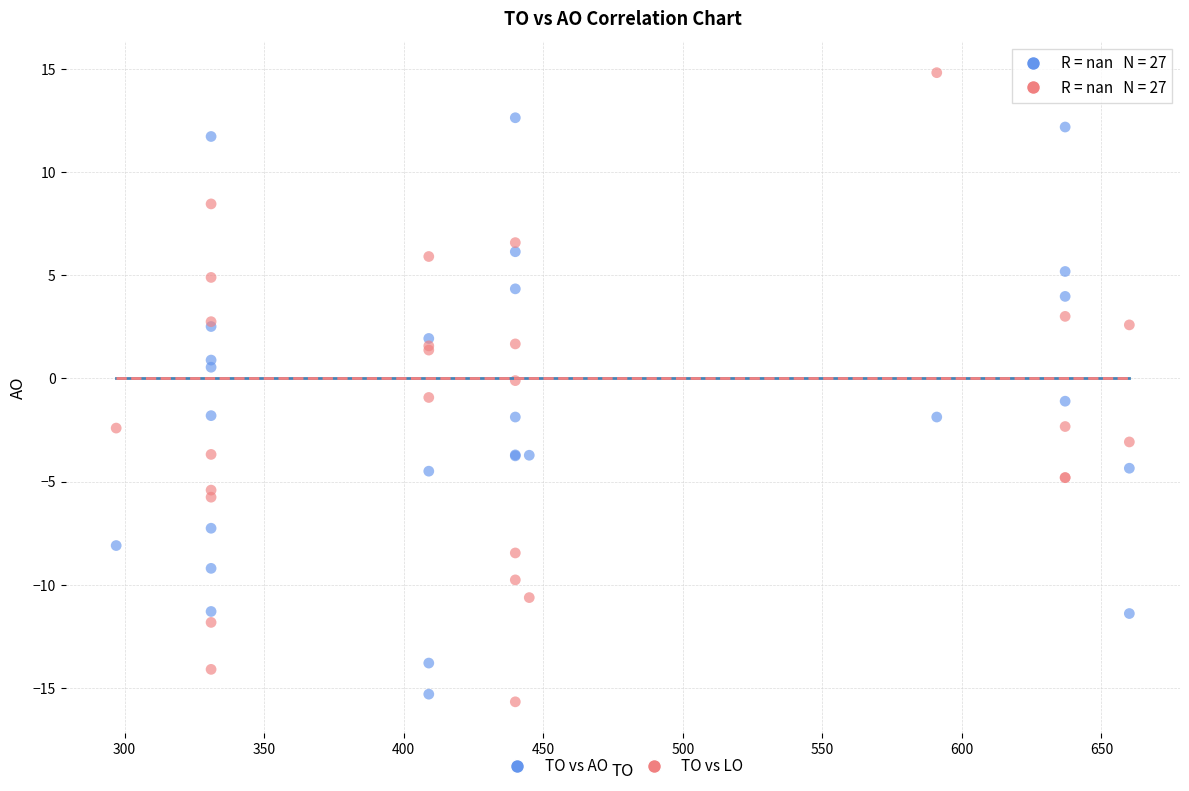

Which series reaches the maximum Y coordinate?

TO vs LO